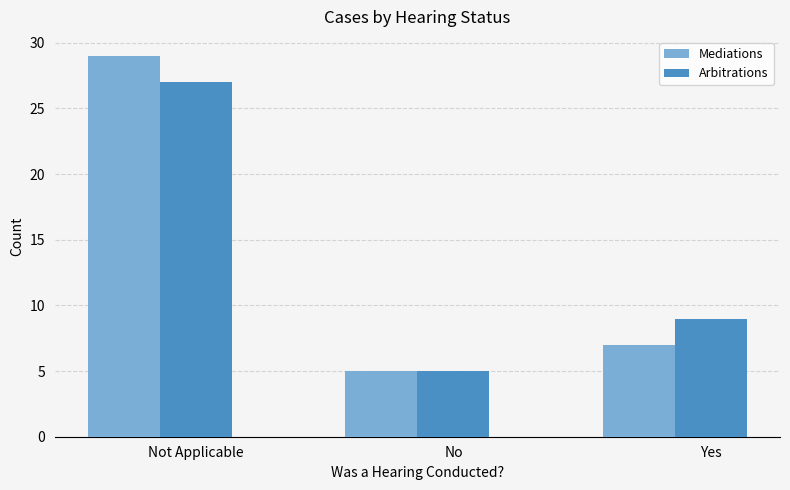

Reading right to left, what are all the values shown in this chart?

Mediations: 7	5	29
Arbitrations: 9	5	27